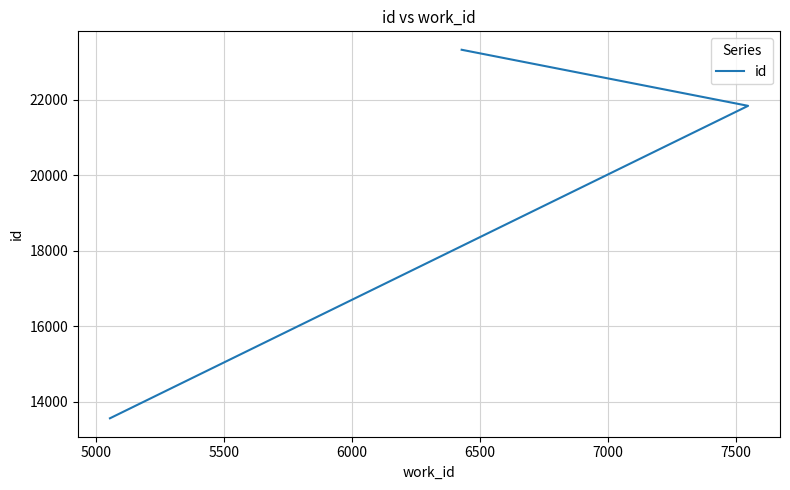

What is the change in value from 5000 to 5500?

+1485